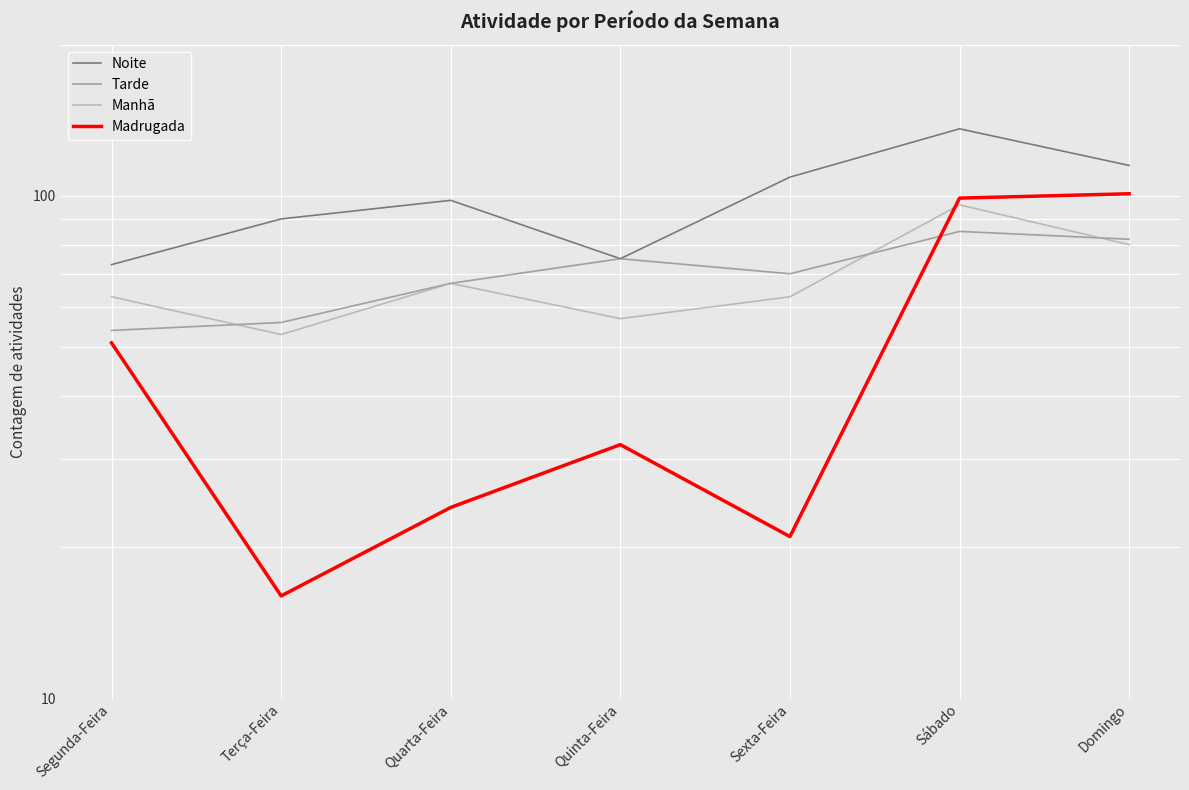

What is the label of the 2nd point from the left?

Terça-Feira